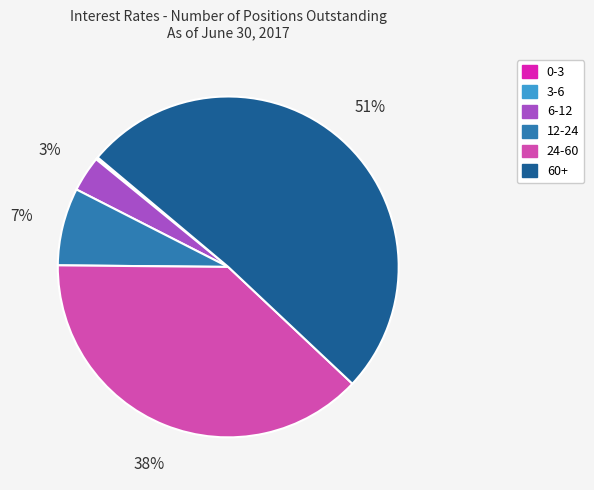

To the nearest percent, what is the average slice percentage?

17%